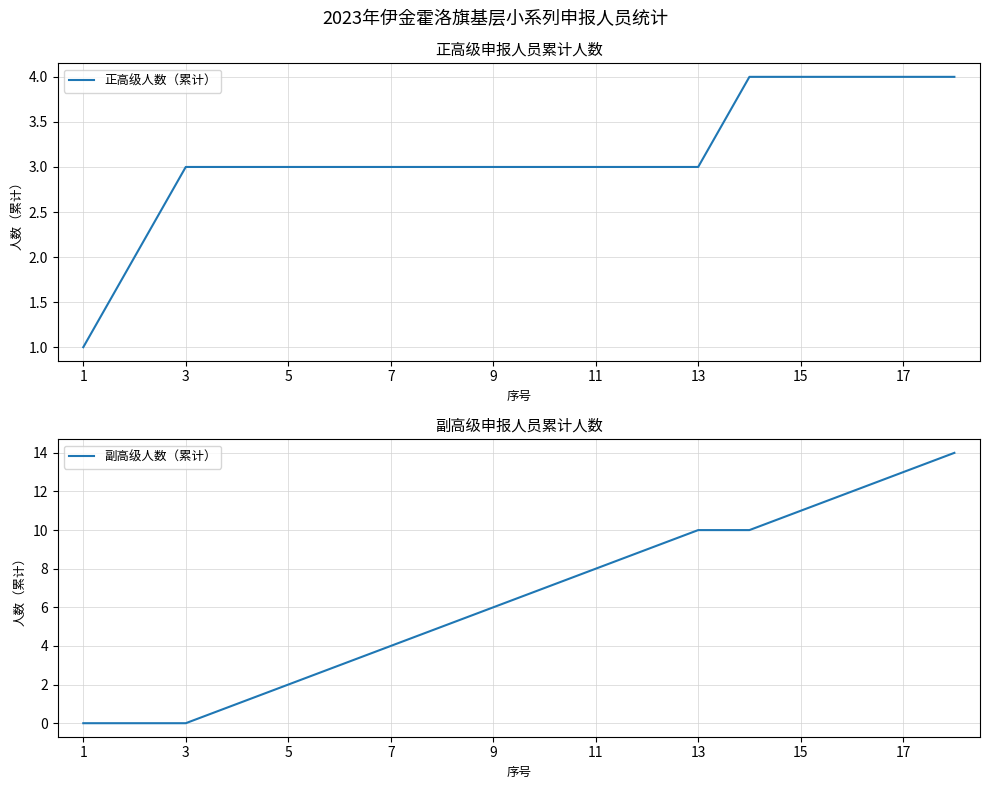

True or false: 正高级人数（累计） and 副高级人数（累计） intersect in this chart.

False